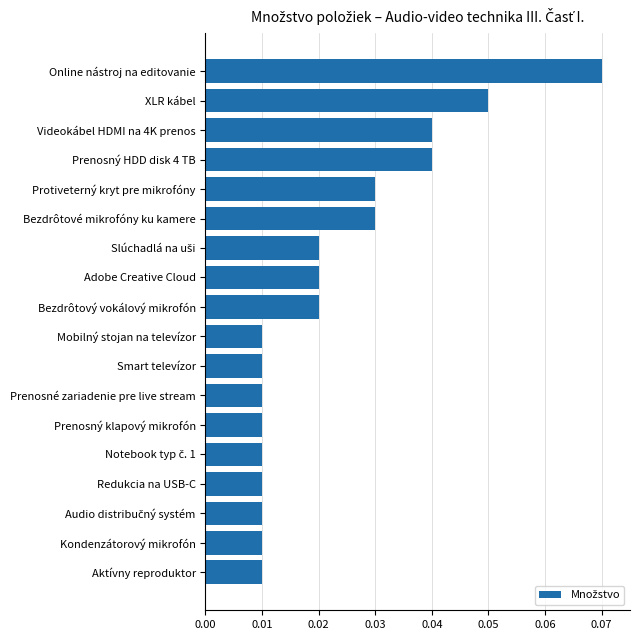

How many values are between 0 and 1?

18